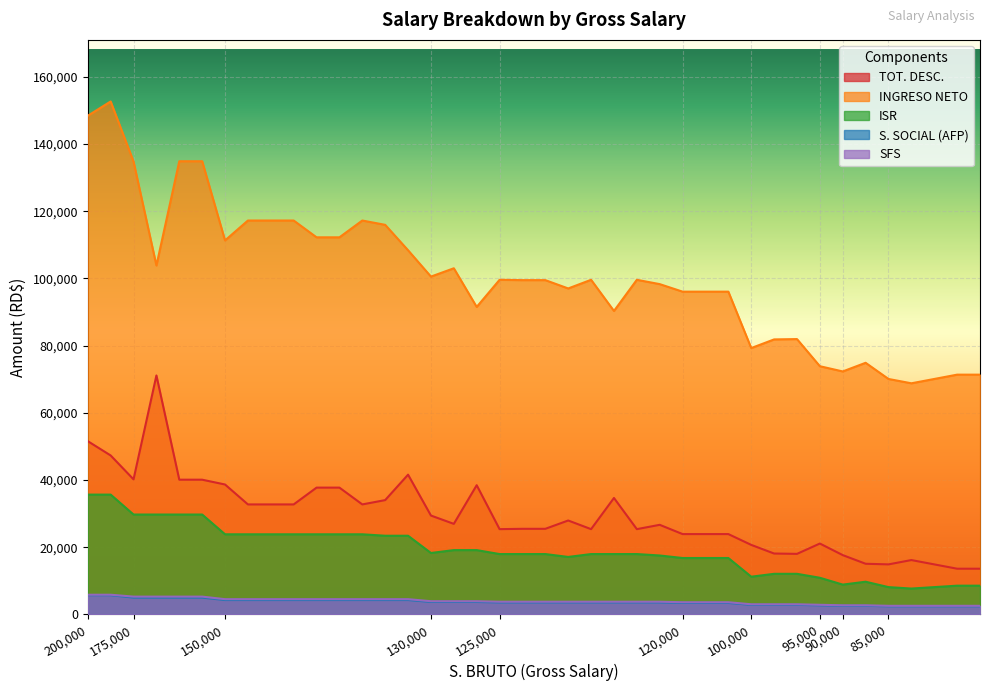

What is the minimum value for ISR?

7719.3